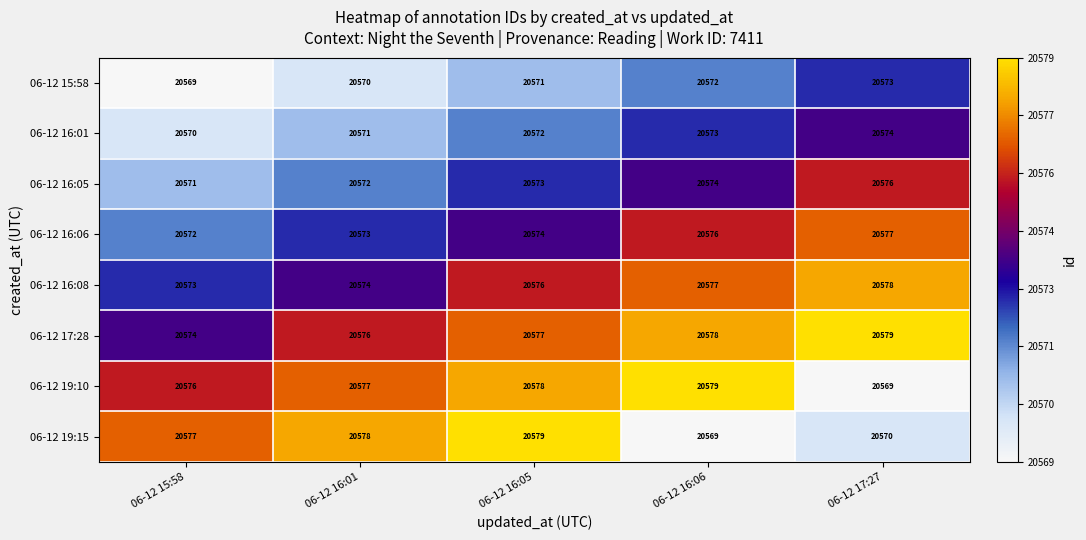

Read the 06-12 19:10 value at 06-12 16:05, to the nearest 5.

20580